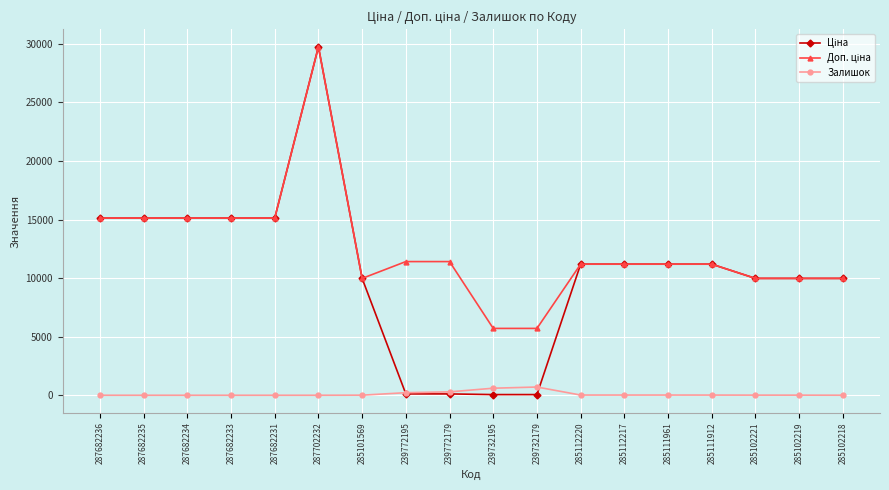

What is the maximum value for Залишок?

702.0